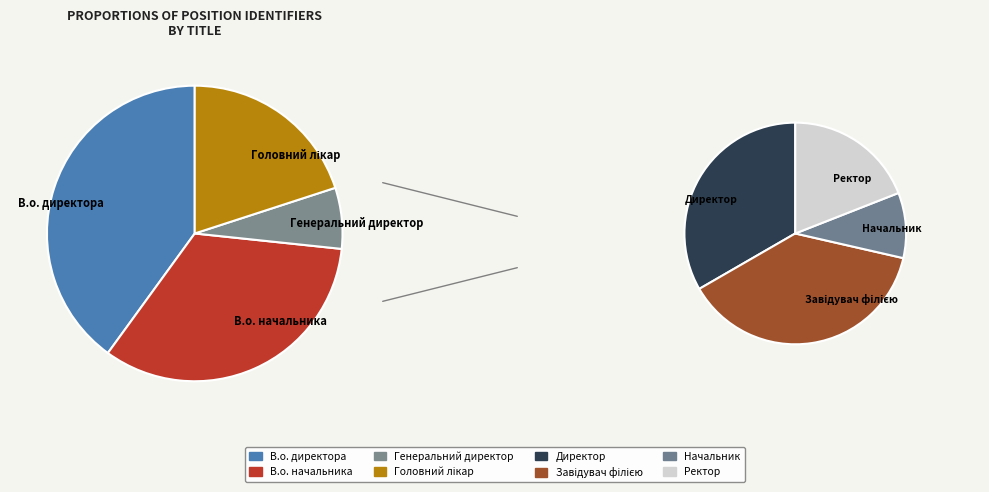

Count the number of slices in the pie.

8